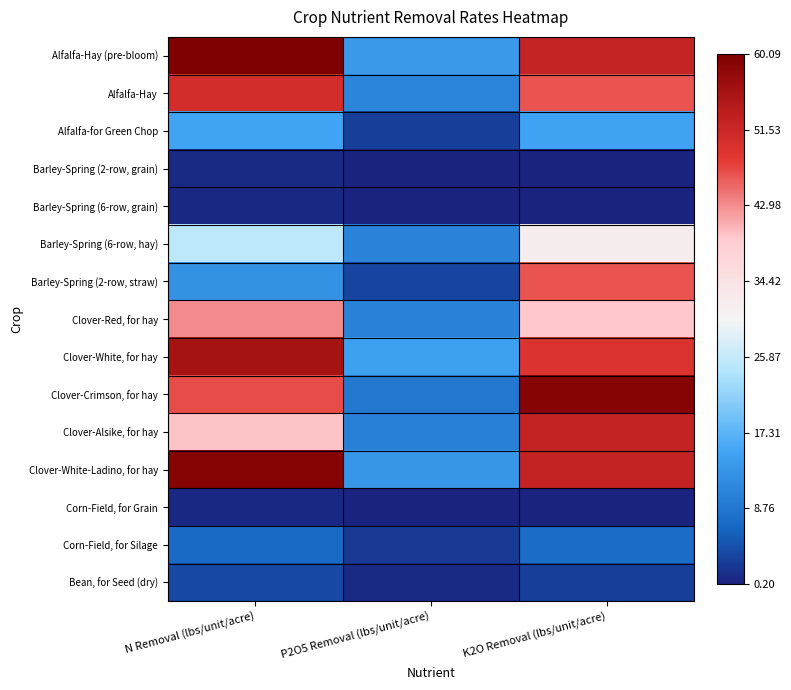

What is the minimum value shown in the chart?

0.2